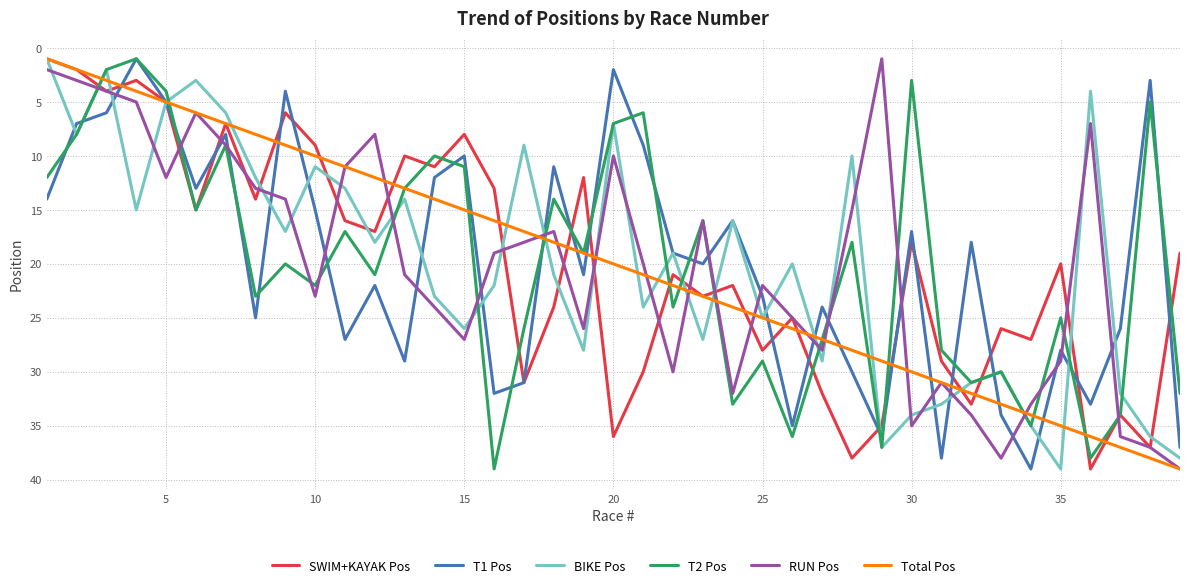

True or false: T1 Pos and RUN Pos intersect in this chart.

True